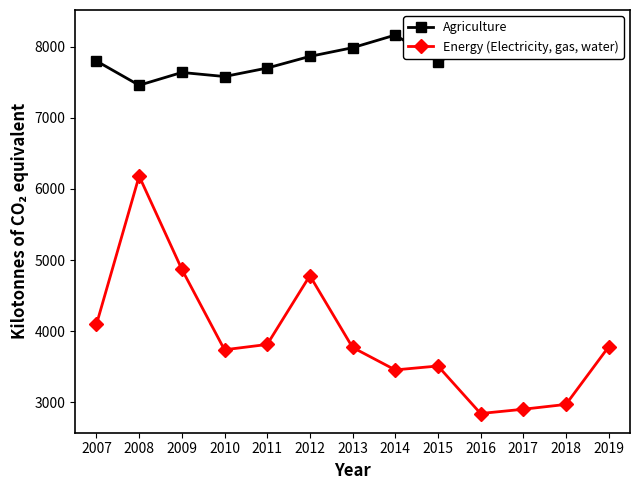

True or false: Energy (Electricity, gas, water) has more than 2 points higher than both neighbors.

True